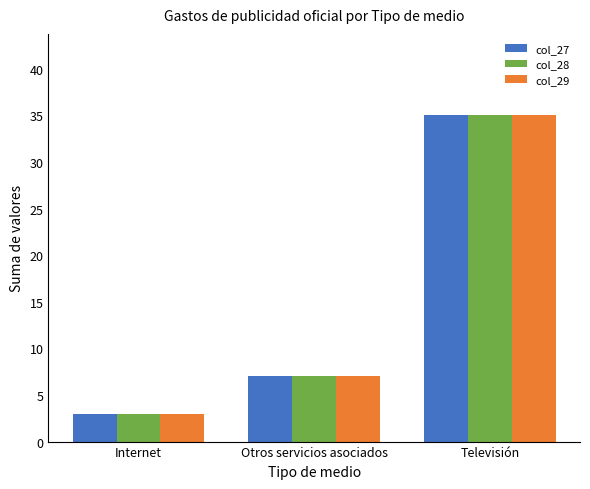

What is the difference between the maximum and second lowest values in the col_27 series?

28